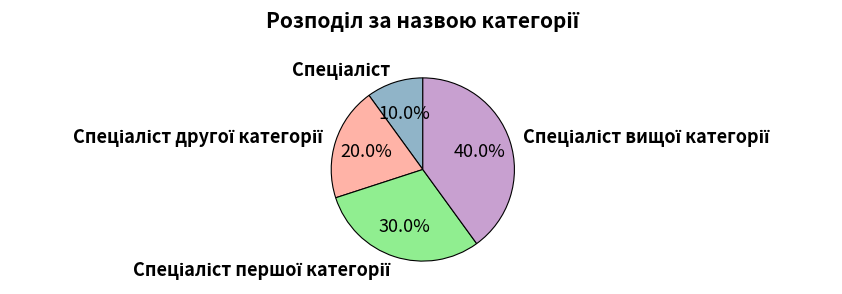

Is there any slice that represents more than half of the pie?

No